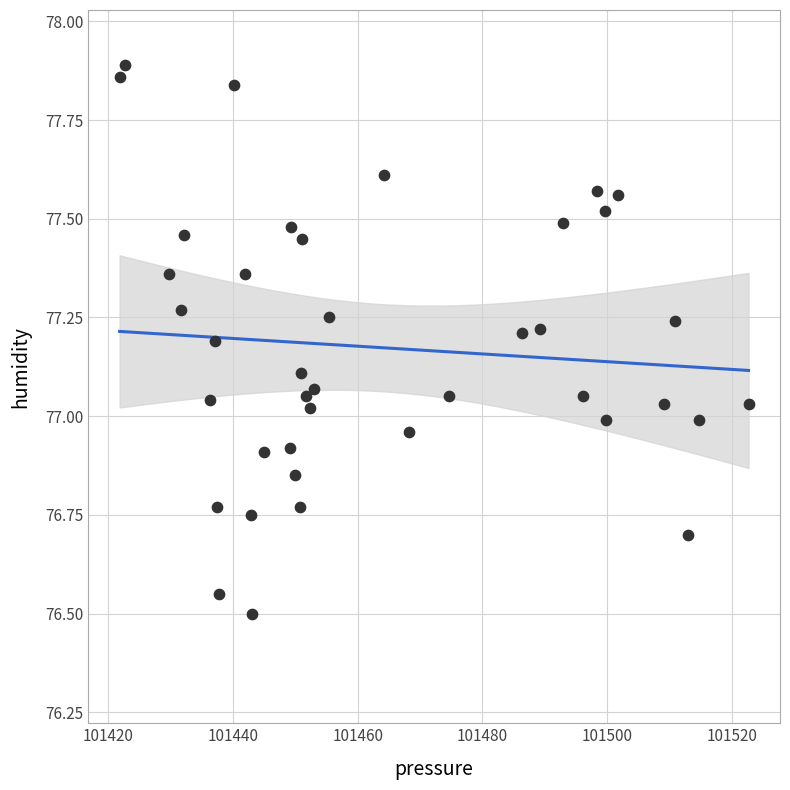

What is the range of X values (max minus min)?

100.9